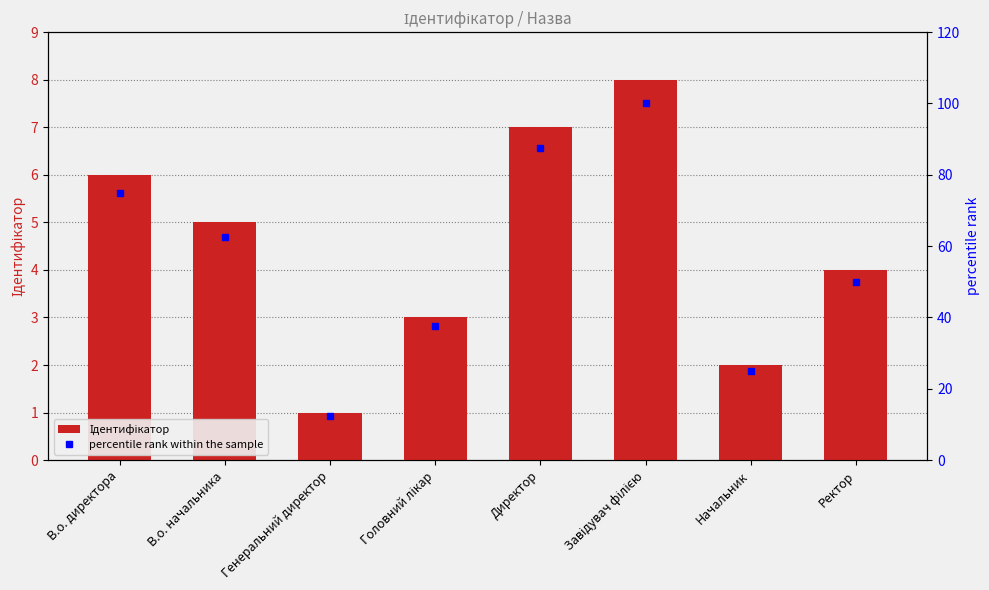

What position from the left is Начальник?

7